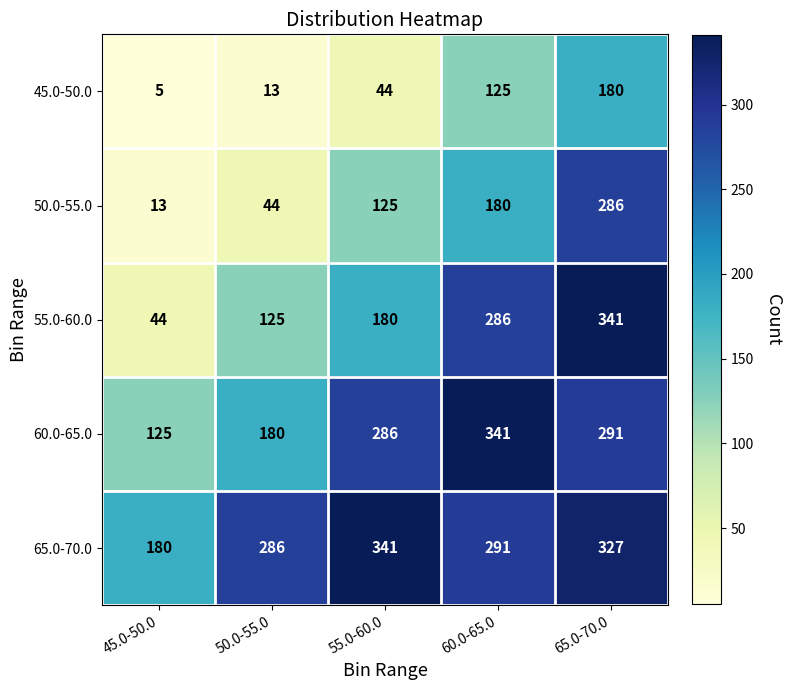

List the series in order of their overall mean, highest first.

65.0-70.0, 60.0-65.0, 55.0-60.0, 50.0-55.0, 45.0-50.0